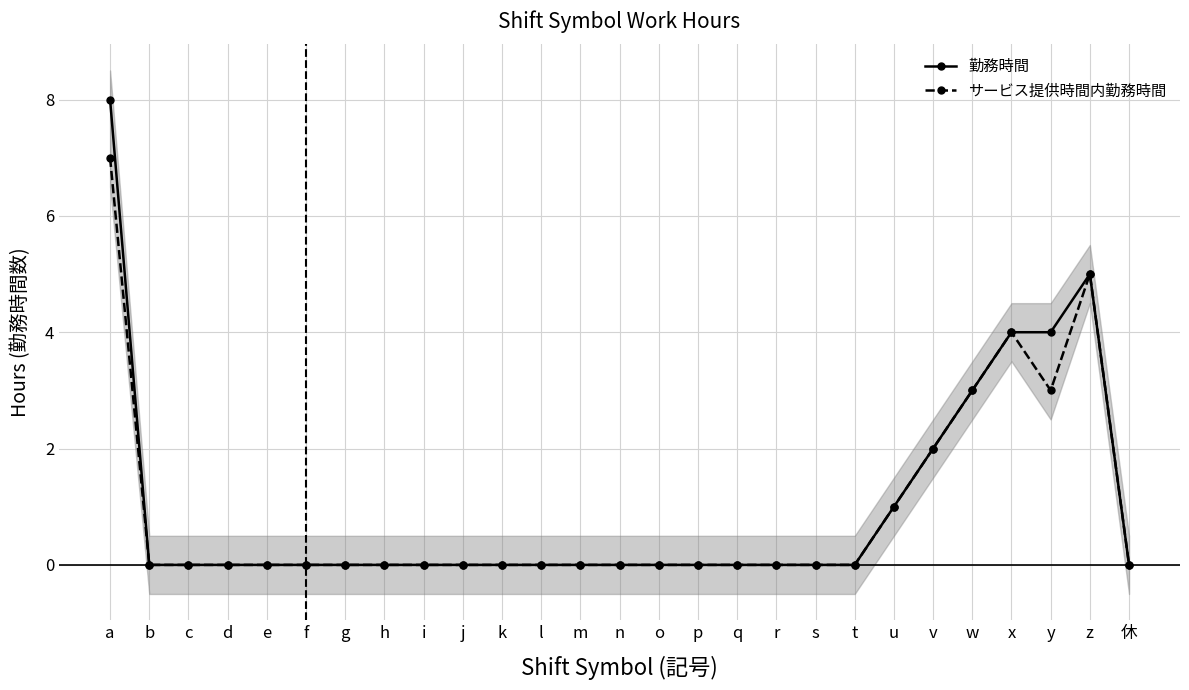

True or false: サービス提供時間内勤務時間 has a value of 4 at v.

False